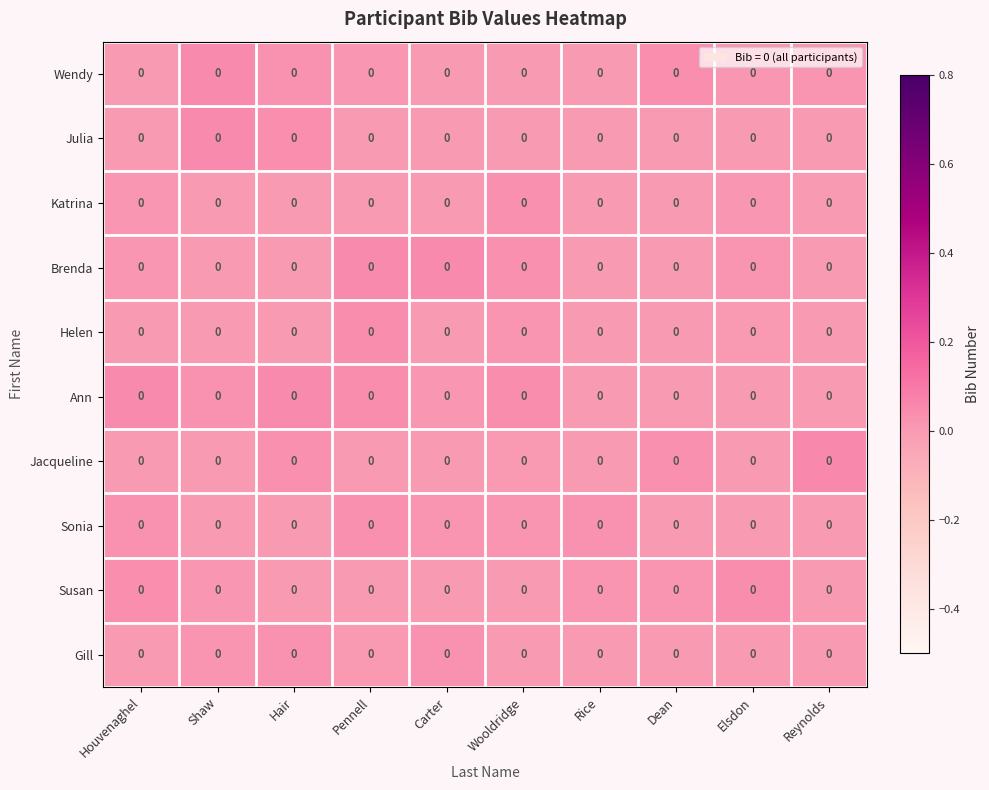

Is the value of Julia at Carter greater than the value of Katrina at Pennell?

No